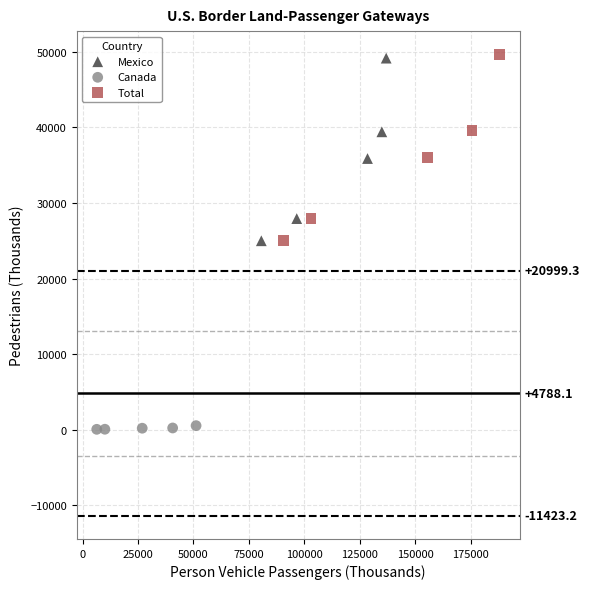

Which series has the widest spread of Y values?

Total